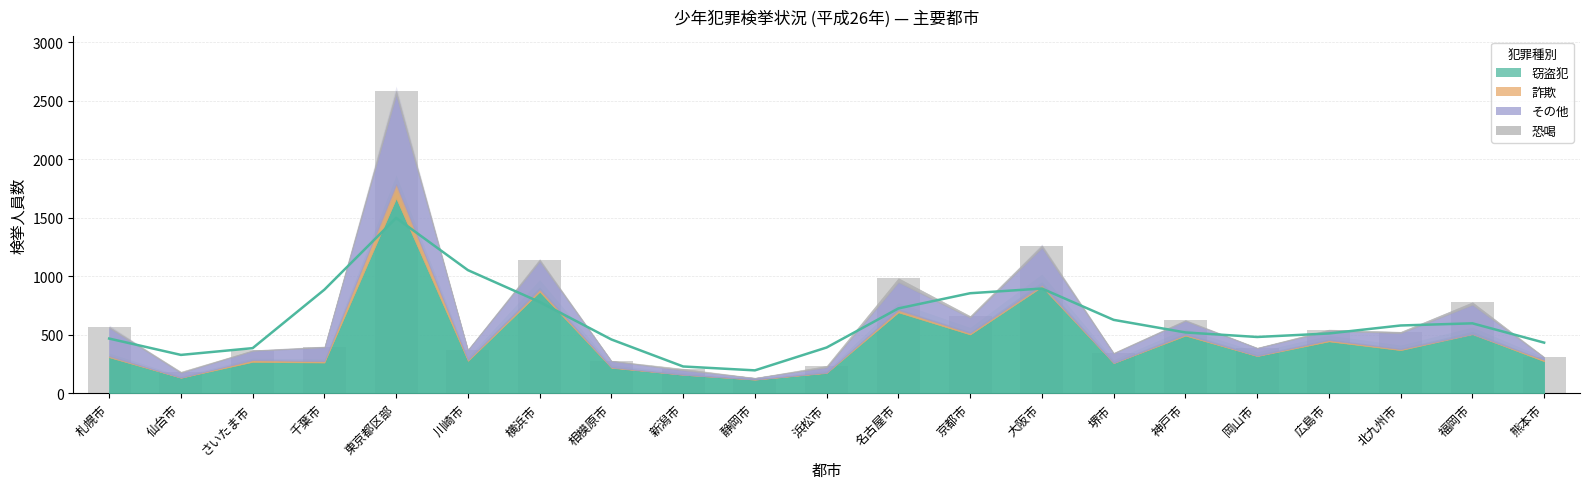

Reading left to right, what are all the values shown in this chart?

窃盗犯: 札幌市=308	仙台市=133	さいたま市=269	千葉市=263	東京都区部=1668	川崎市=277	横浜市=868	相模原市=218	新潟市=159	静岡市=117	浜松市=174	名古屋市=692	京都市=503	大阪市=911	堺市=258	神戸市=493	岡山市=318	広島市=444	北九州市=369	福岡市=506	熊本市=274
詐欺: 札幌市=10	仙台市=1	さいたま市=15	千葉市=12	東京都区部=120	川崎市=8	横浜市=21	相模原市=4	新潟市=0	静岡市=1	浜松市=3	名古屋市=21	京都市=13	大阪市=15	堺市=2	神戸市=9	岡山市=3	広島市=11	北九州市=9	福岡市=2	熊本市=12
その他: 札幌市=242	仙台市=42	さいたま市=79	千葉市=118	東京都区部=763	川崎市=86	横浜市=240	相模原市=54	新潟市=38	静岡市=14	浜松市=45	名古屋市=236	京都市=131	大阪市=319	堺市=81	神戸市=117	岡山市=66	広島市=79	北九州市=137	福岡市=249	熊本市=22
恐喝: 札幌市=9	仙台市=9	さいたま市=5	千葉市=6	東京都区部=36	川崎市=3	横浜市=15	相模原市=3	新潟市=13	静岡市=1	浜松市=13	名古屋市=35	京都市=14	大阪市=19	堺市=6	神戸市=7	岡山市=3	広島市=11	北九州市=11	福岡市=21	熊本市=4